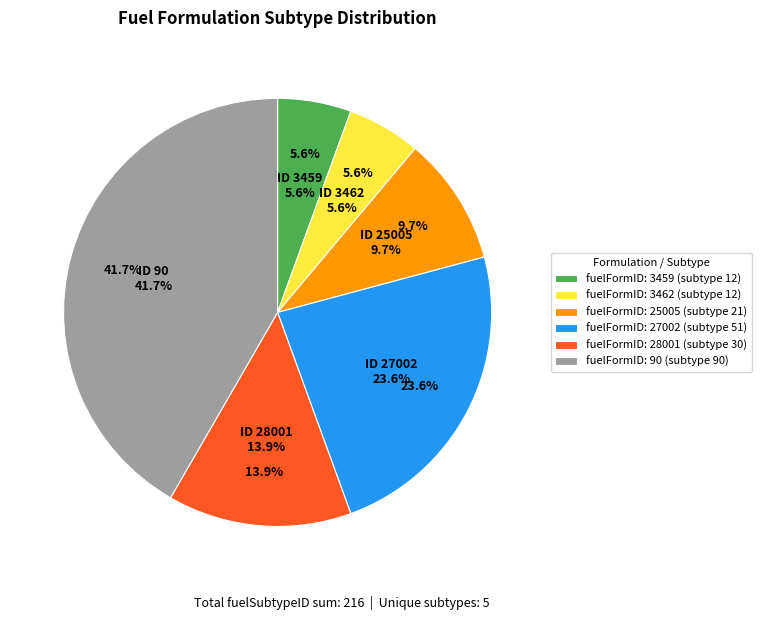

Which slice is the smallest?

3459